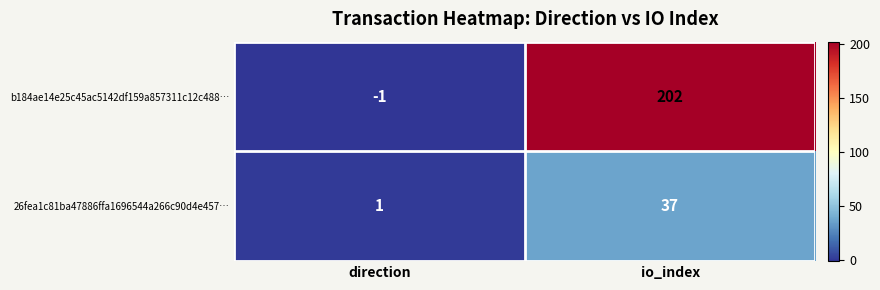

What is the sum of the 26fea1c81ba47886ffa1696544a266c90d4e457… values at io_index and direction?

38